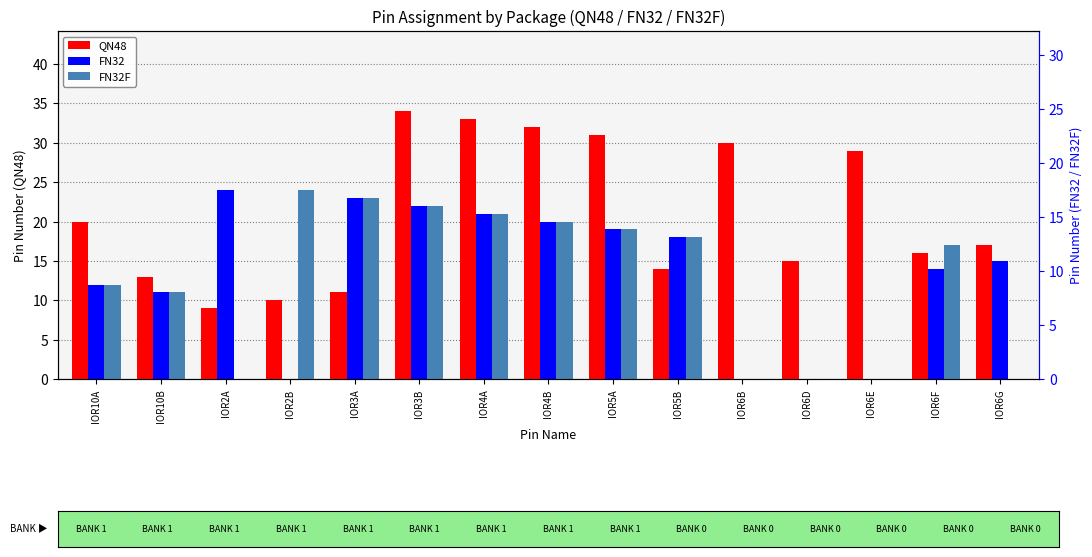

Where does the FN32F series first go above 17?

IOR2B